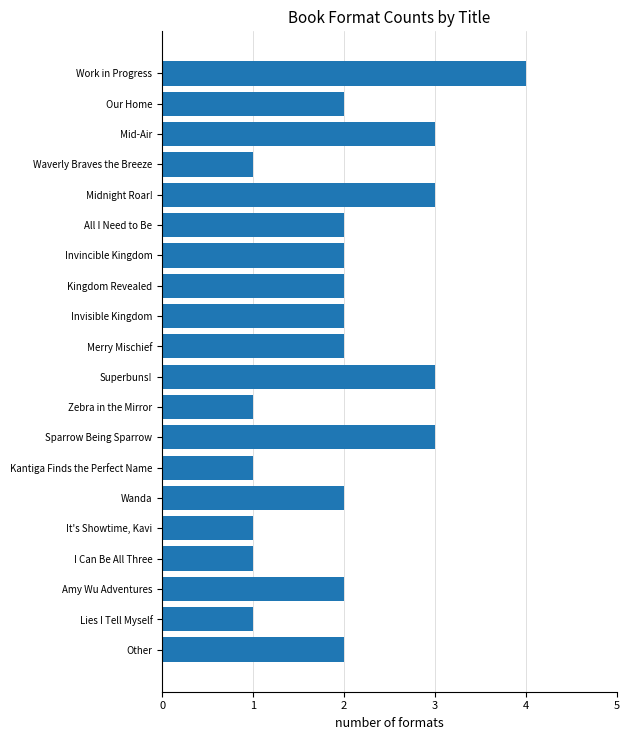

What is the label of the 18th bar from the top?

Amy Wu Adventures